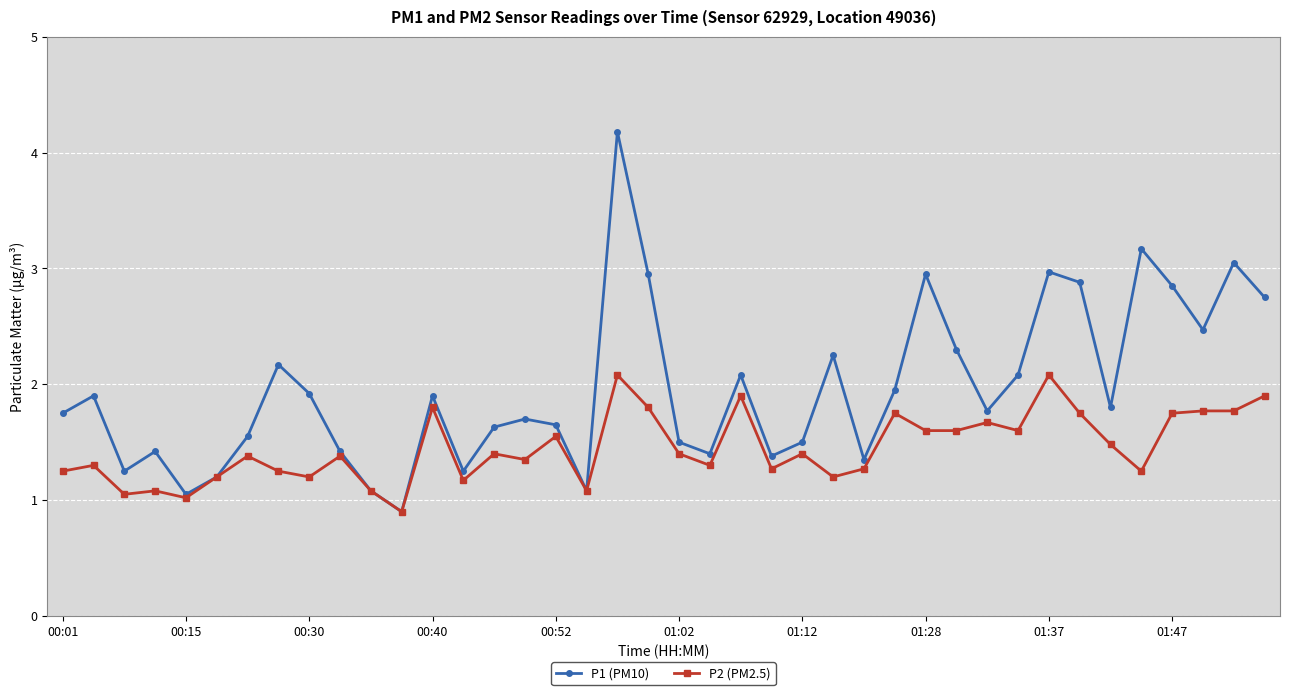

True or false: P1 (PM10) has more than 2 interior local peaks.

True